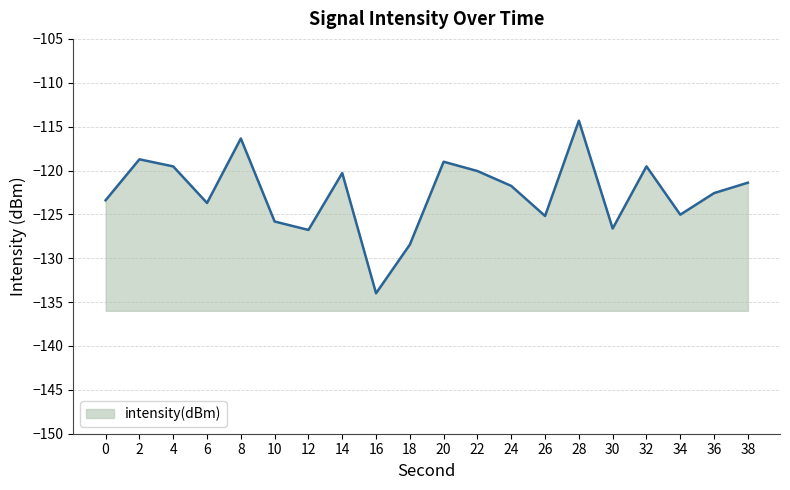

Which category has the lowest value across all series?

16